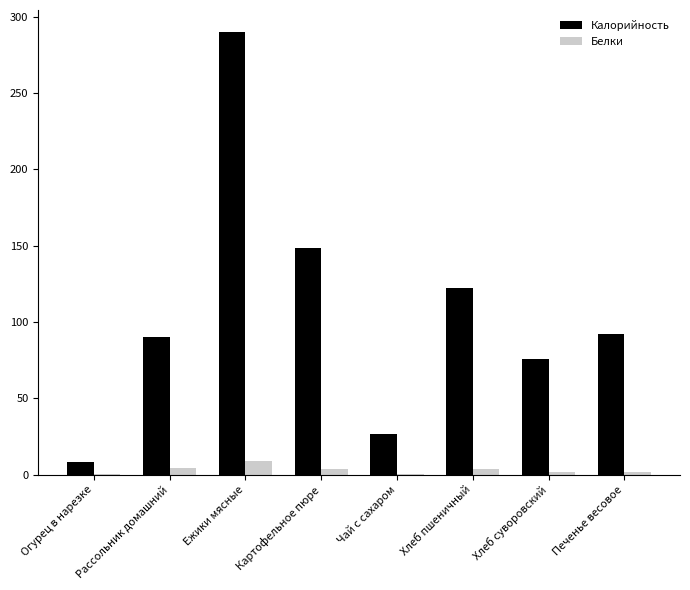

Between Ежики мясные and Хлеб суворовский, which series saw the biggest shift?

Калорийность